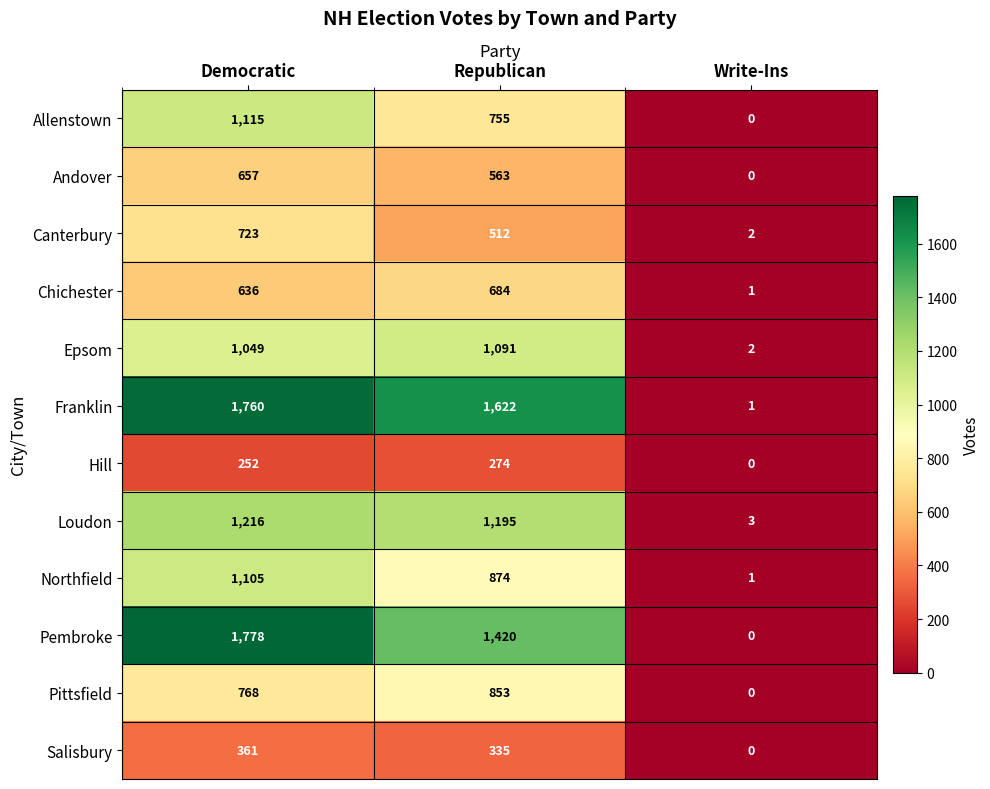

What is the difference between the highest and lowest values at Democratic?

1526